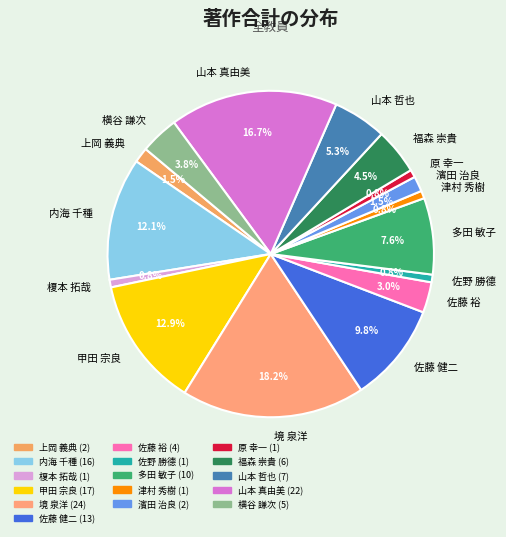

Is 多田 敏子 the majority of the pie?

No